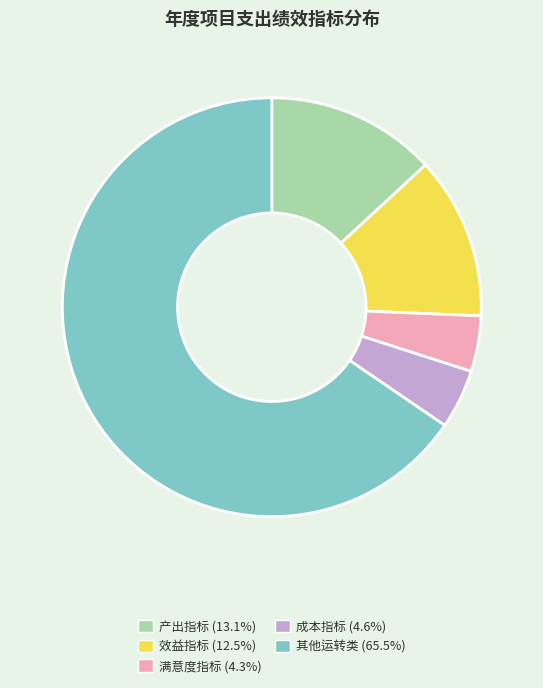

Does 其他运转类 account for over 50% of the chart?

Yes